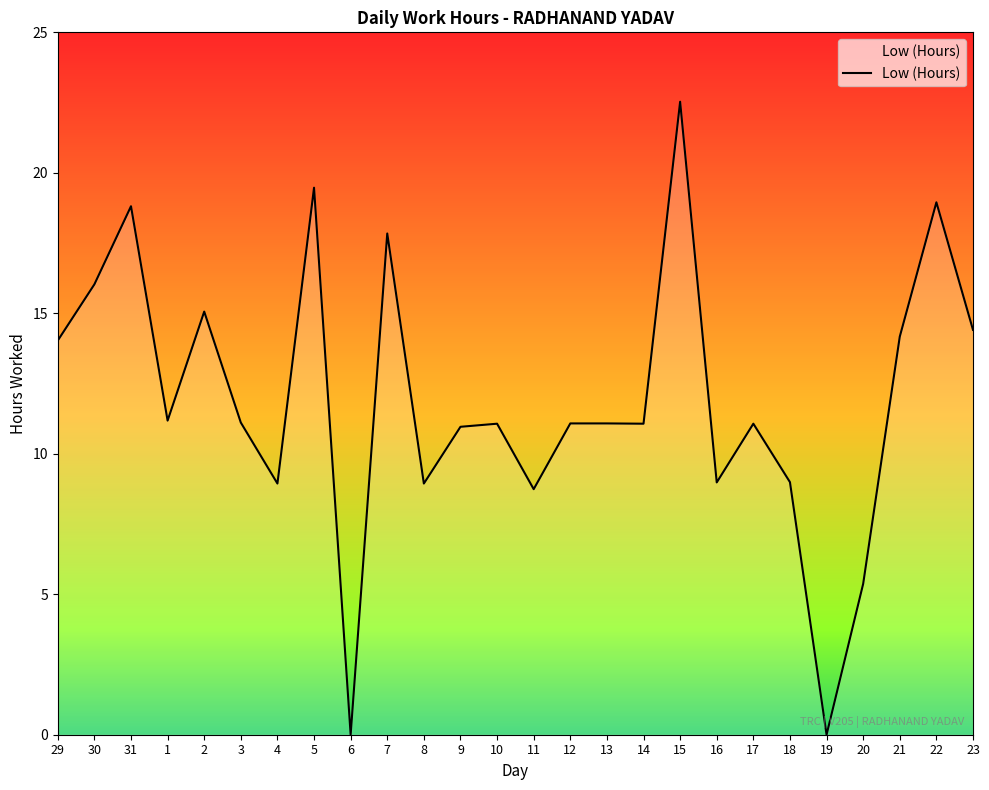

What is the difference between the maximum and second lowest values?

22.5